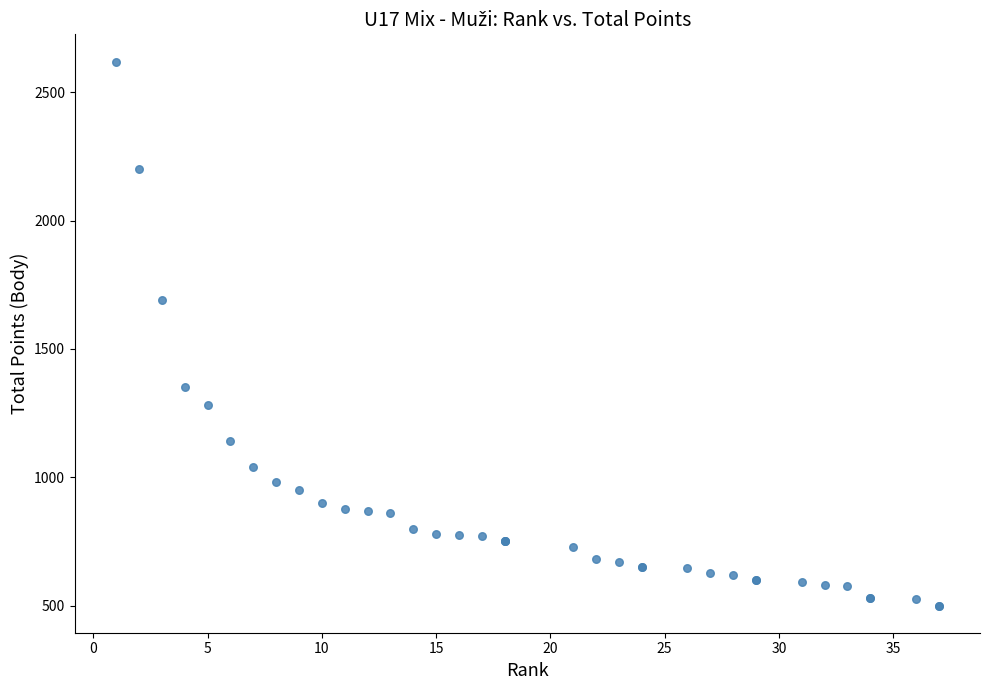

What Y value in the scatter plot is closest to 1560?

1690